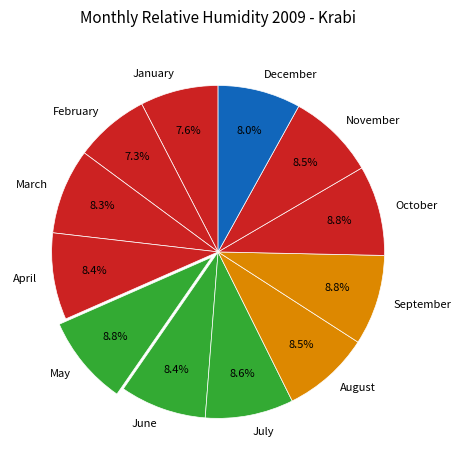

How many slices are in this pie chart?

12